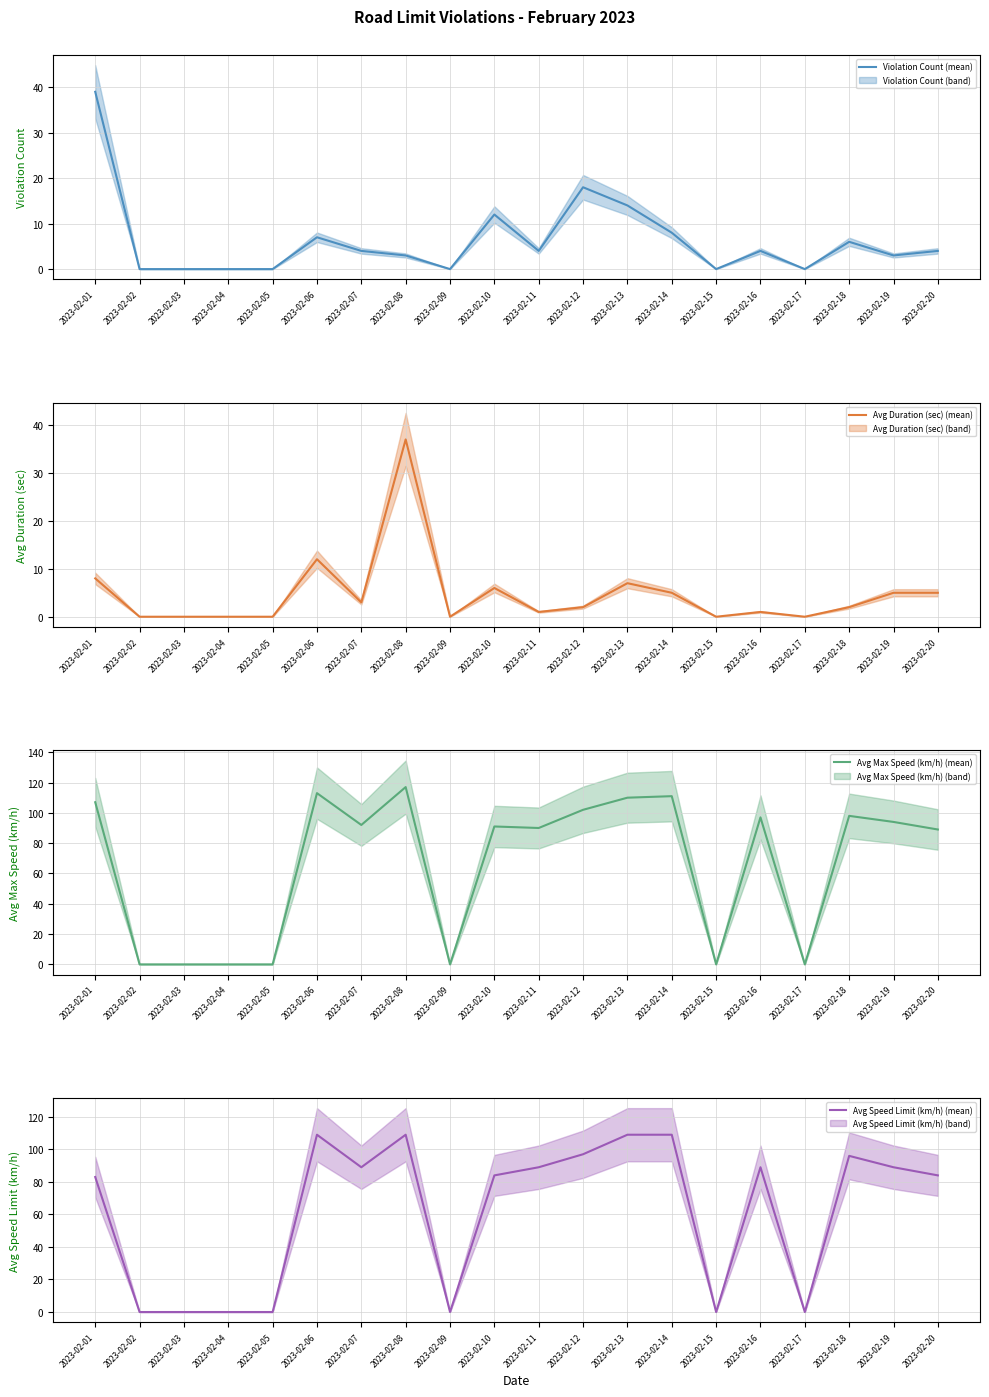

In Avg Speed Limit (km/h) (mean), how many points are lower than both neighbors (excluding endpoints)?

4